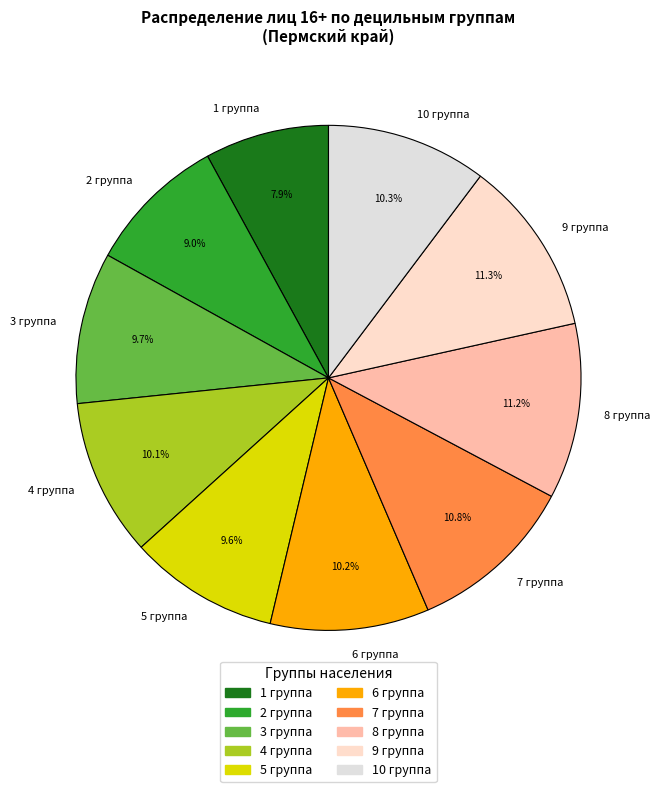

How many slices are in this pie chart?

10